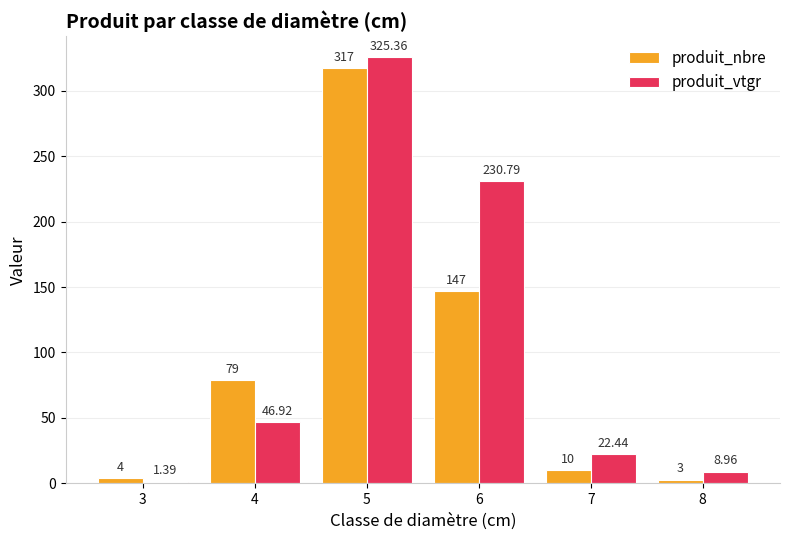

How many bars are there in each group?

2